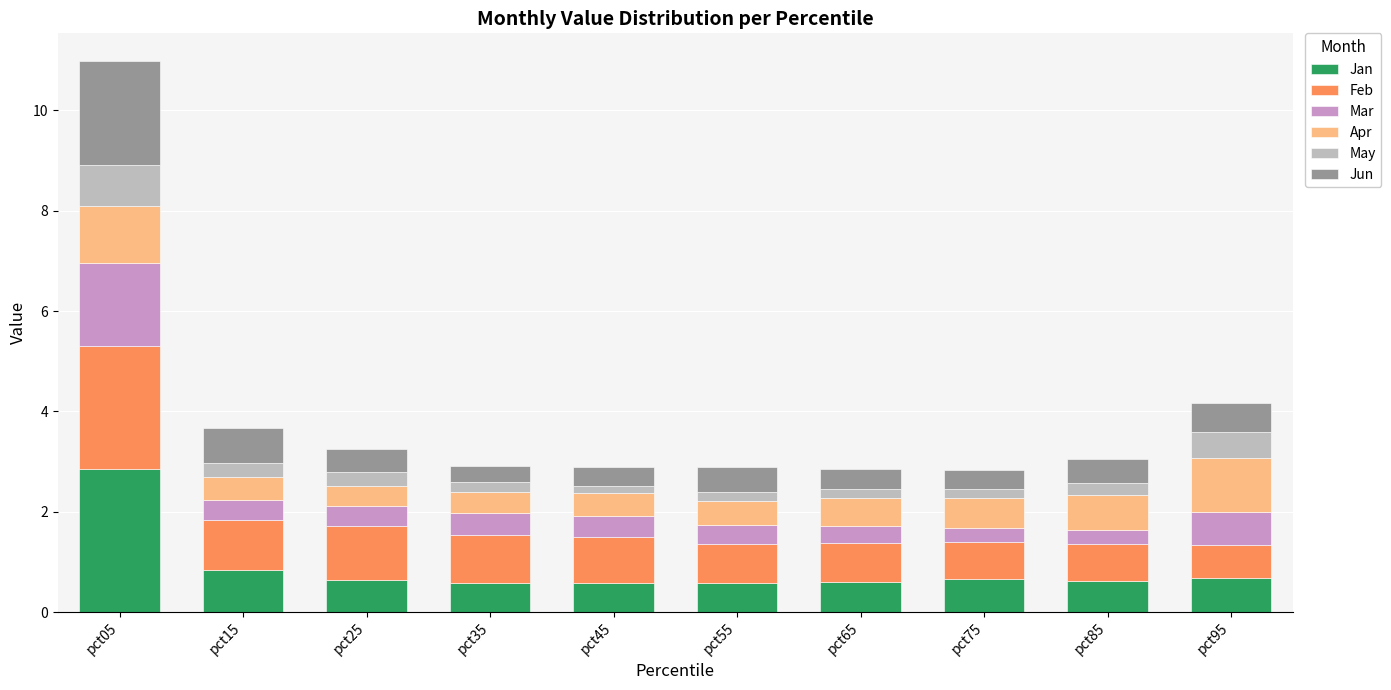

What is the minimum value for Jan?

0.6